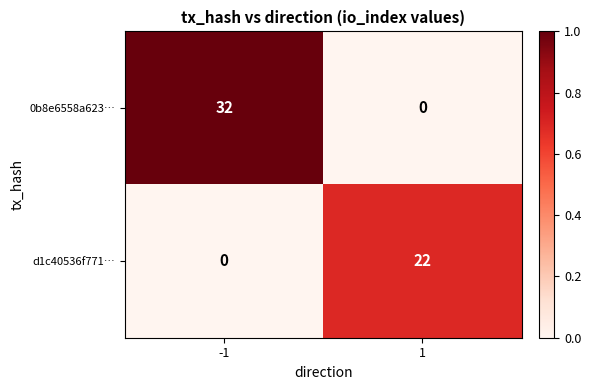

The d1c40536f771… series shows 15 at -1. True or false?

False